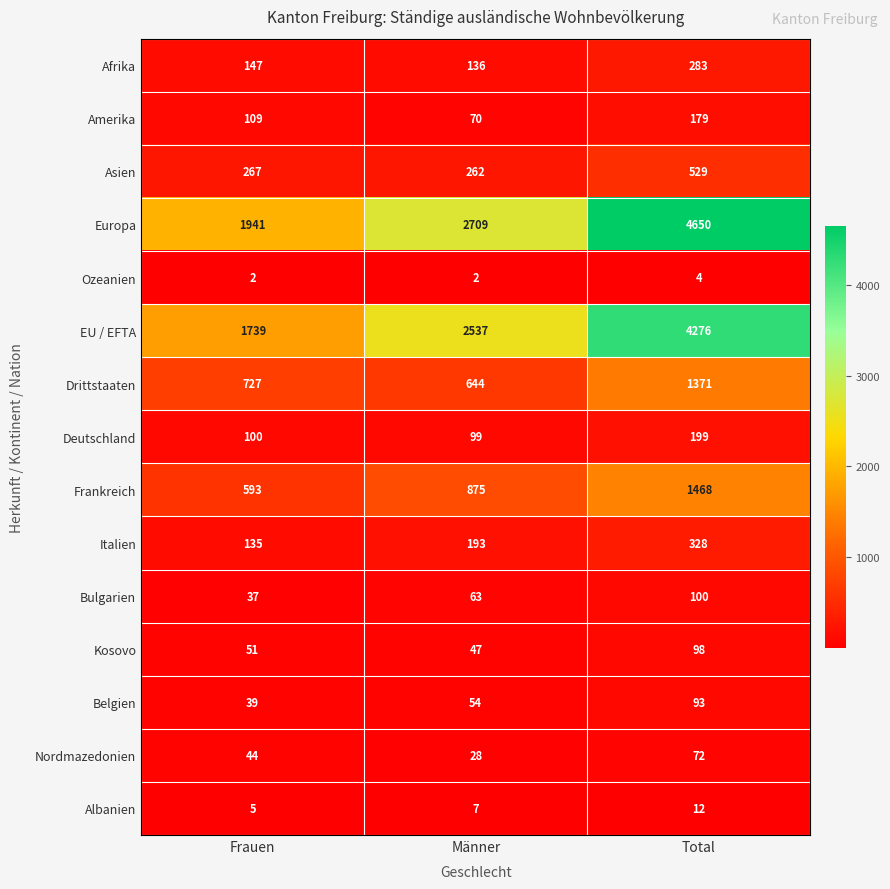

What is the total value across all series at Total?

13662